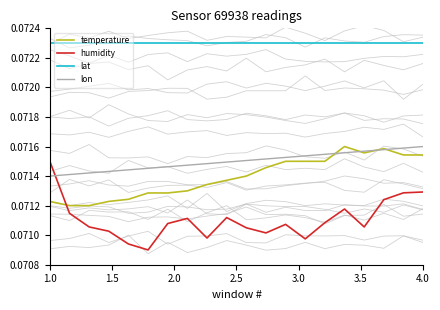

What is the lowest value of the humidity series?

0.1